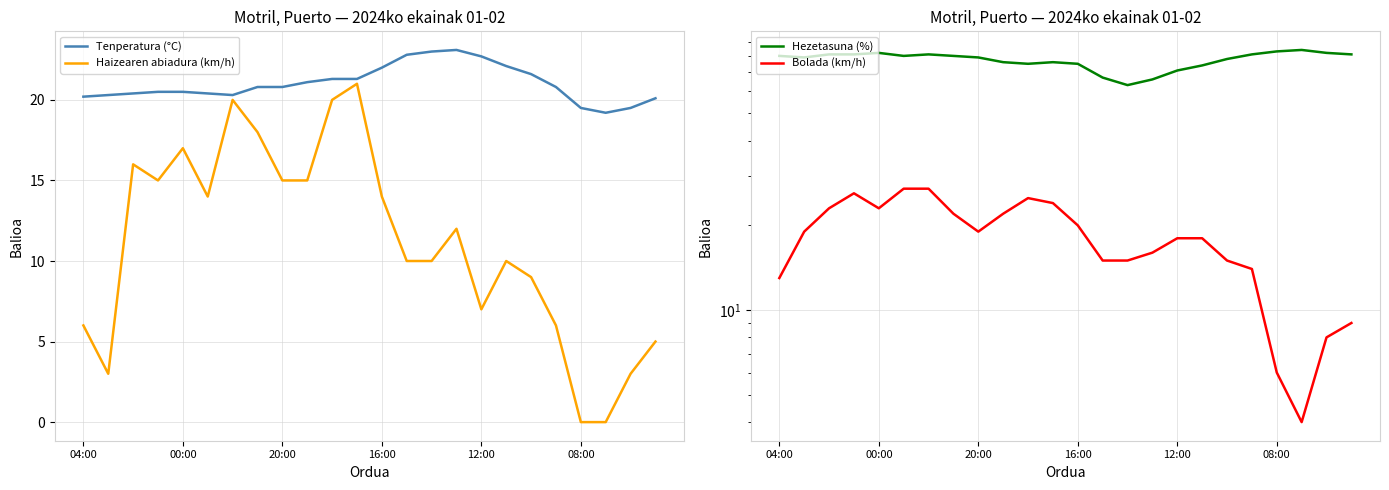

True or false: Bolada (km/h) has a value of 8.0 at 22.

True